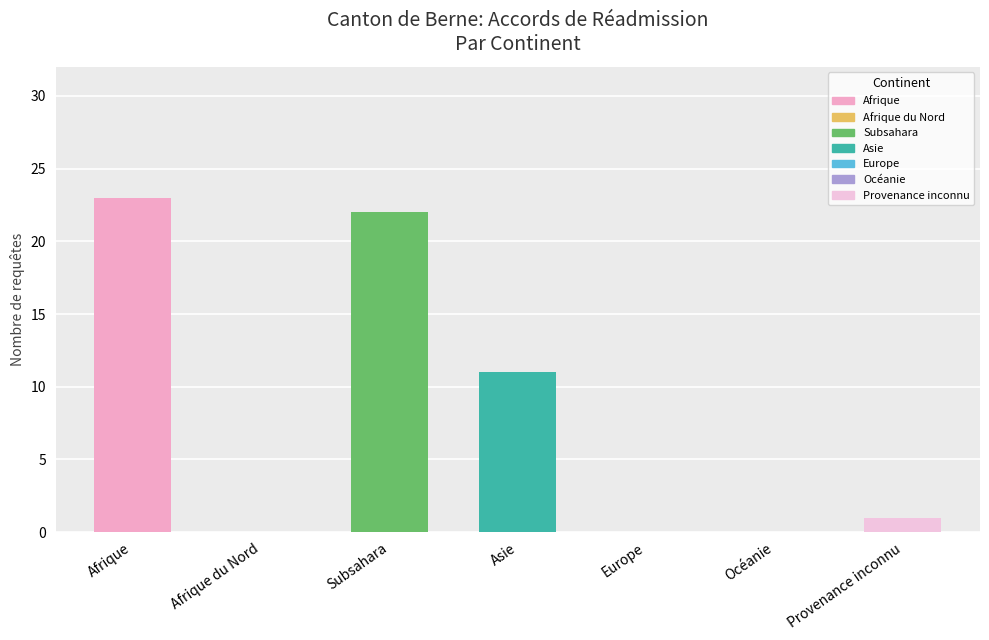

What is the sum of all values?

57